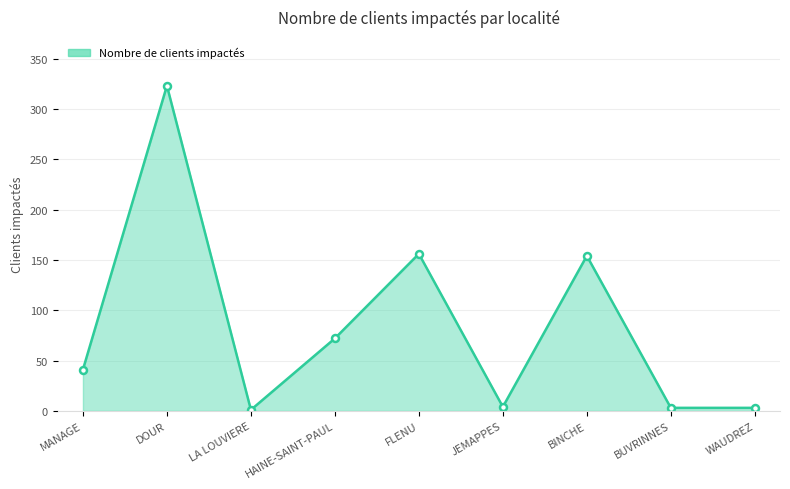

Which category has the highest value across all series?

DOUR